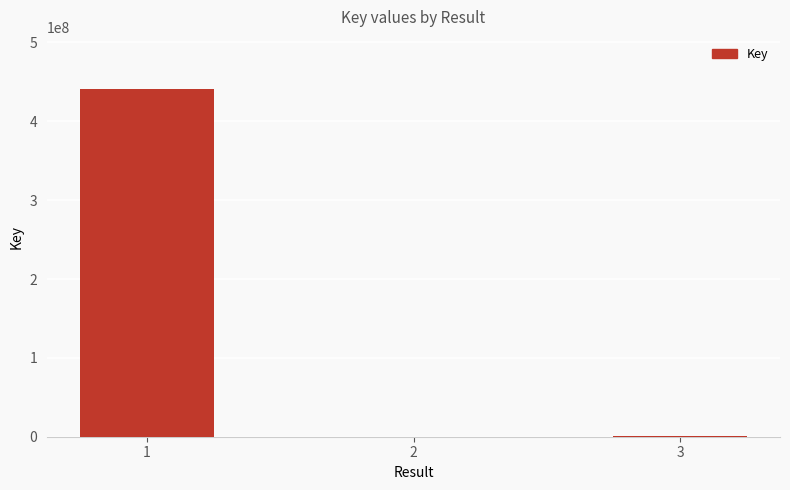

What is the approximate value at 1, to the nearest 10?

440956490